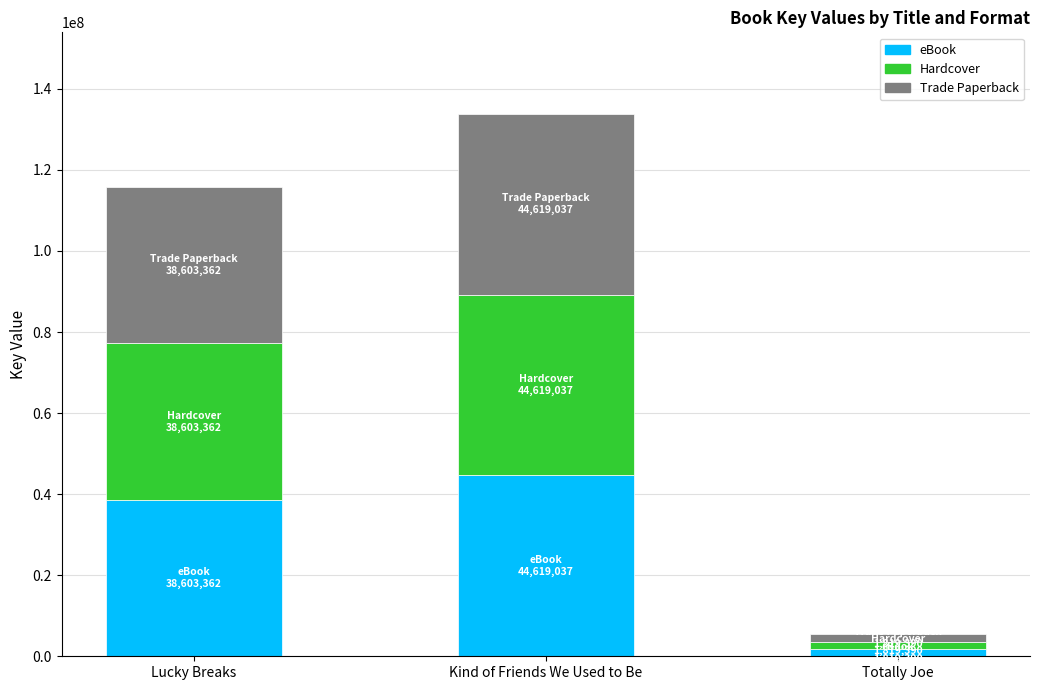

What is the total value across all series at Lucky Breaks?

115810086